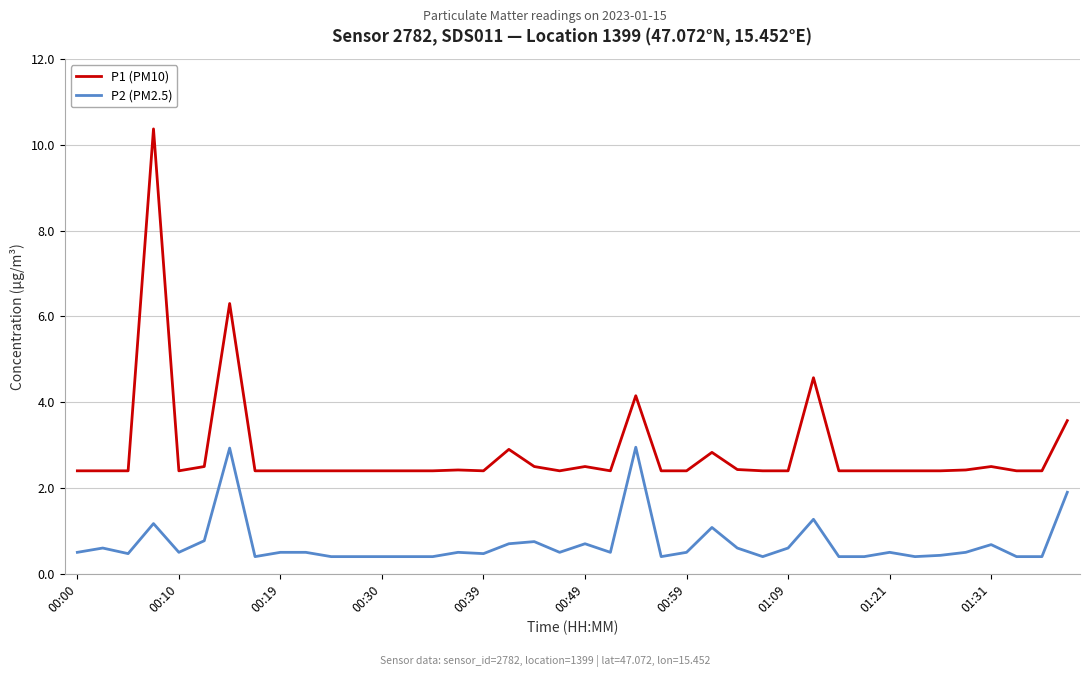

Rank the series by their average value, from lowest to highest.

P2 (PM2.5), P1 (PM10)